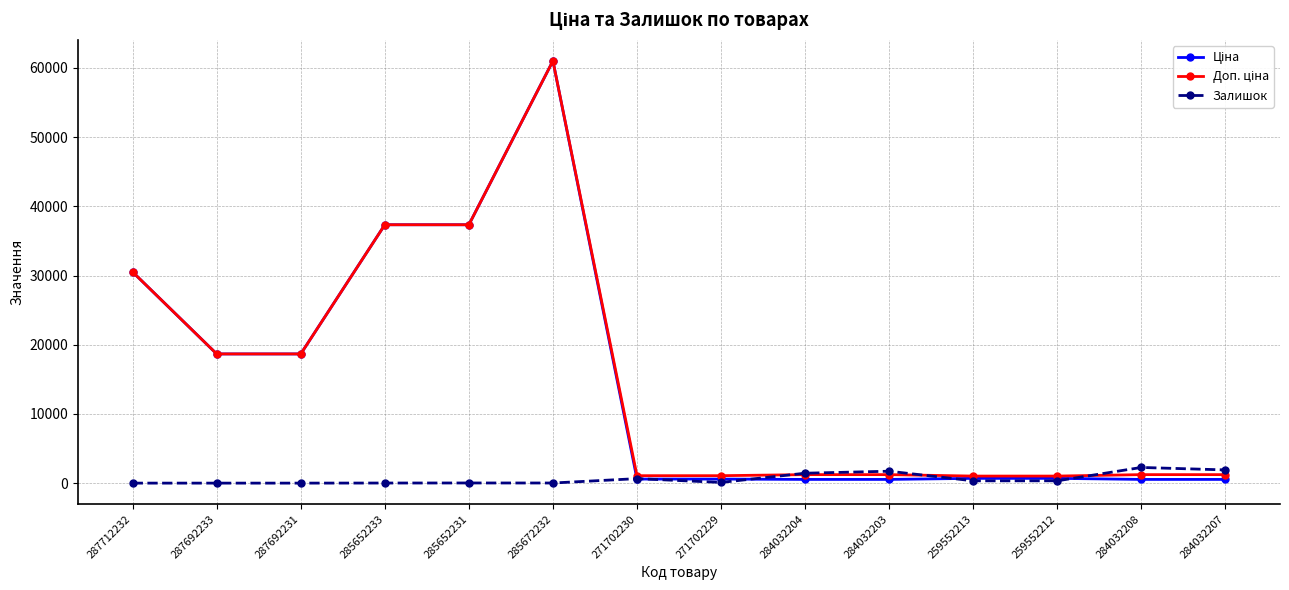

At which category is the sum across all series the highest?

285672232